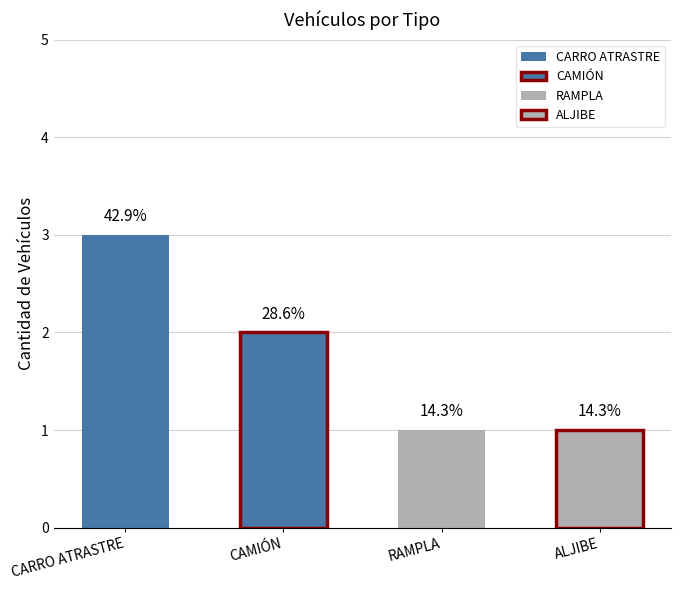

How many values are below 2?

2